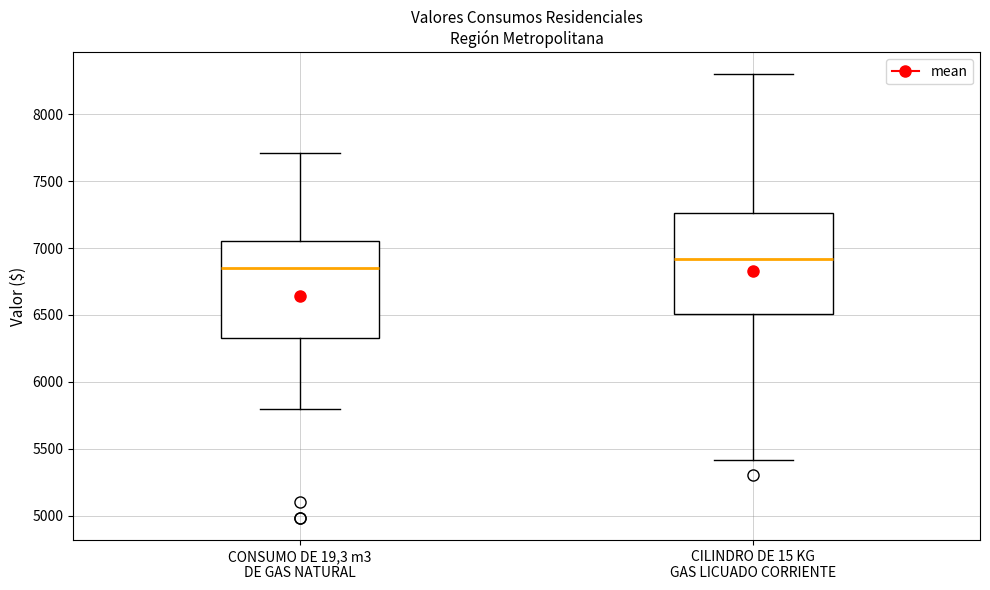

Where does the upper whisker of the box for CONSUMO DE 19,3 m3 DE GAS NATURAL end on the y-axis? The values are not printed on the chart, so give them approximately, as read against the axis.

7700